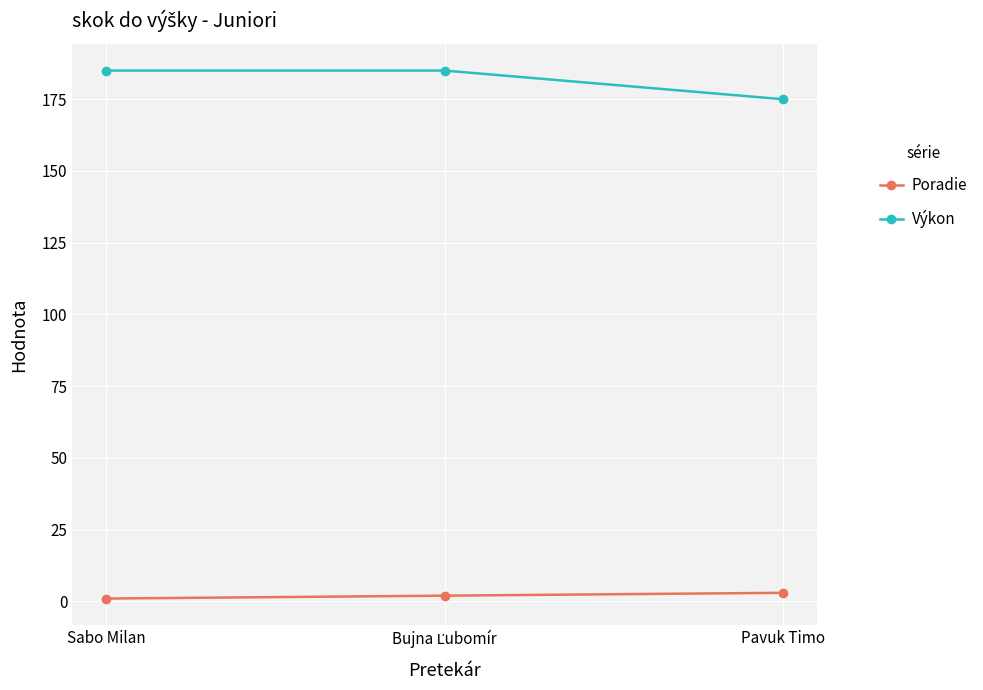

What is the lowest value of the Výkon series?

175